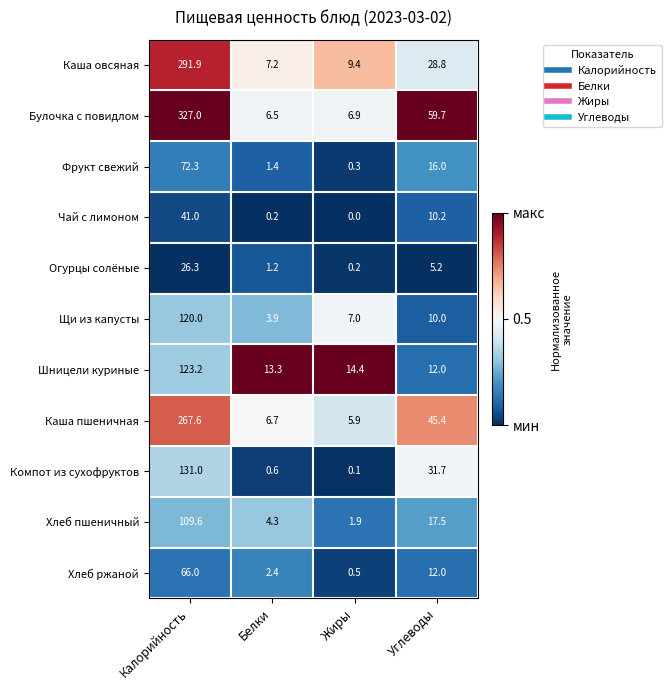

List the series in order of their peak value, lowest first.

Огурцы солёные, Чай с лимоном, Хлеб ржаной, Фрукт свежий, Хлеб пшеничный, Щи из капусты, Шницели куриные, Компот из сухофруктов, Каша пшеничная, Каша овсяная, Булочка с повидлом